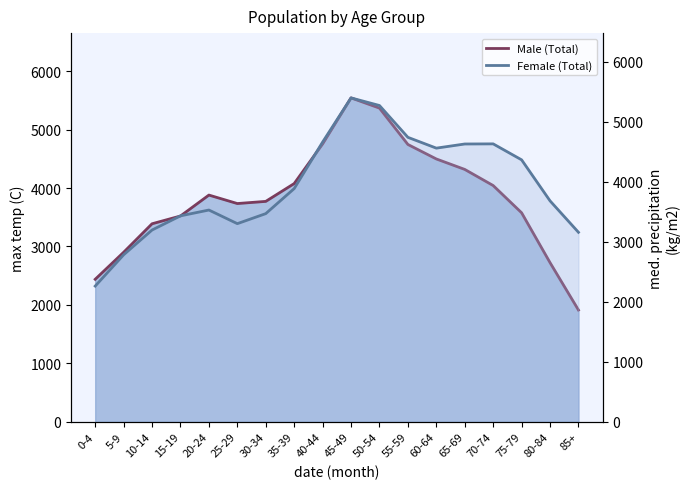

What is the highest value of the Female (Total) series?

5395